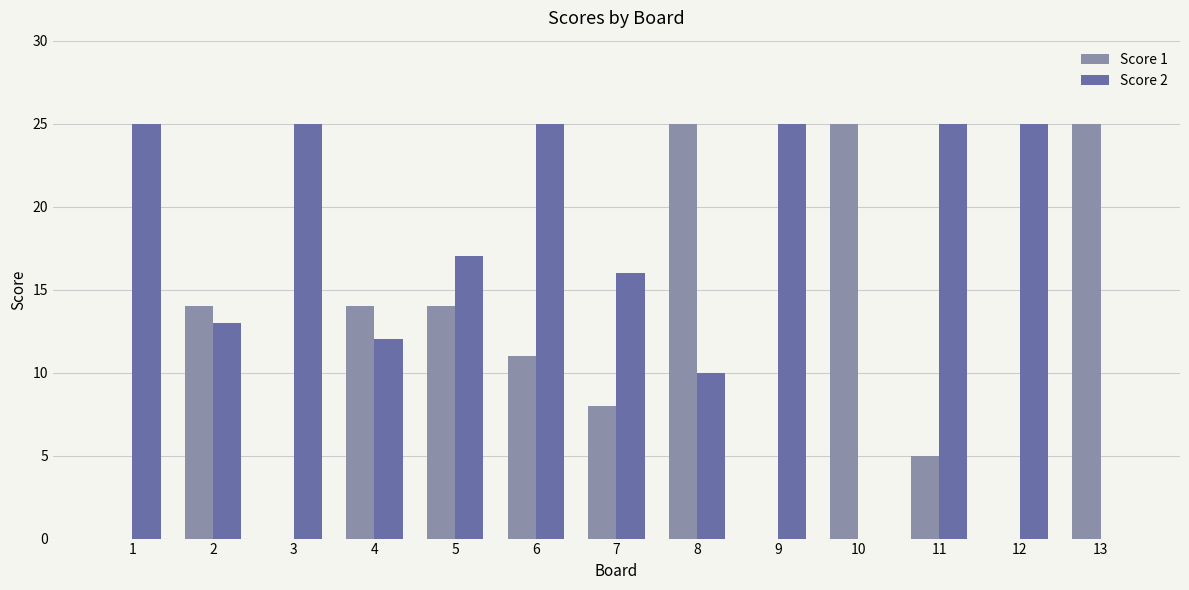

What is the sum of the Score 2 values at 2 and 1?

38